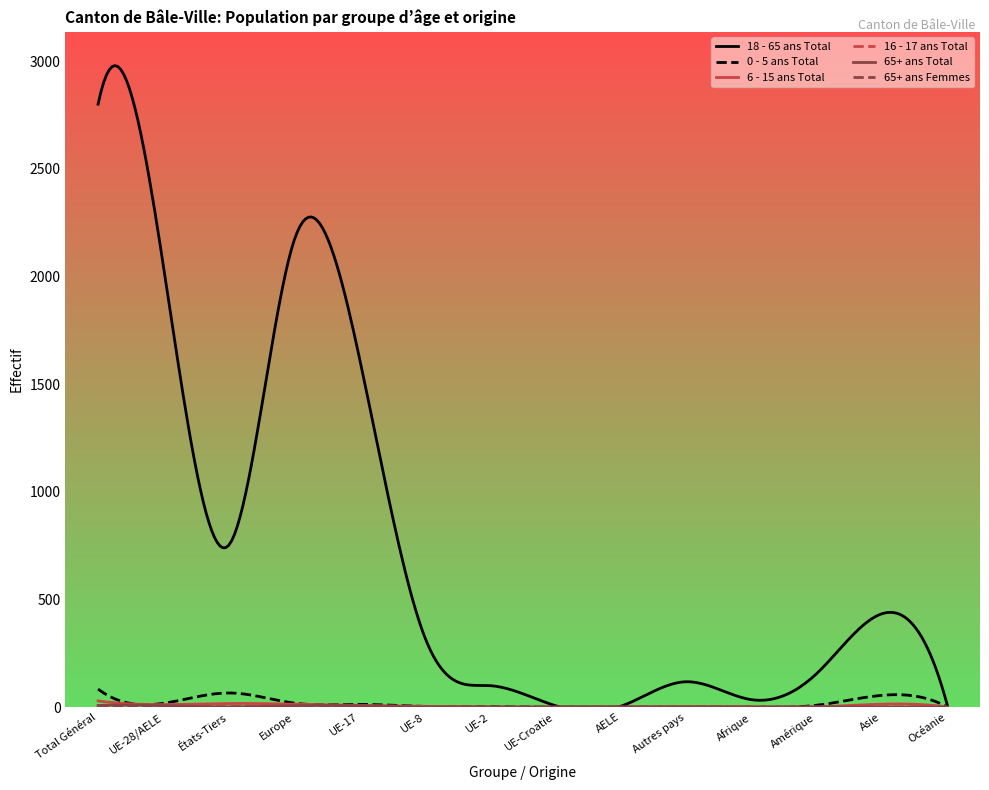

Which series has the largest range (max minus min)?

18 - 65 ans Total